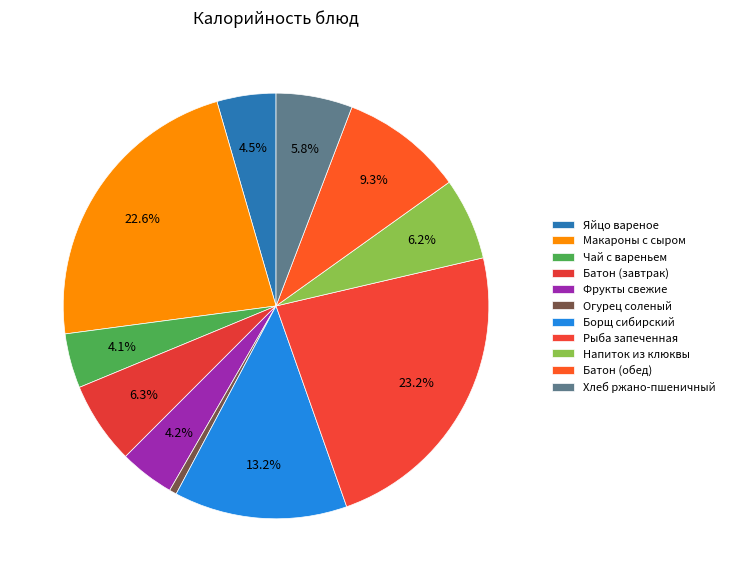

To the nearest percent, what is the difference between the largest and smallest slice percentages?

23%